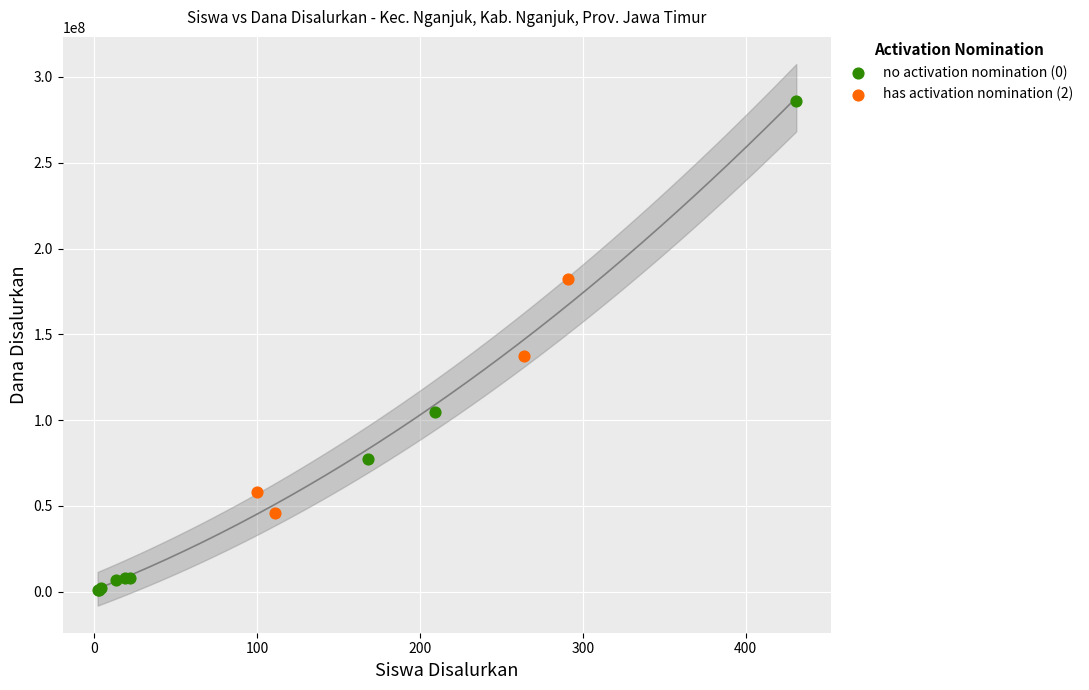

Which series reaches the minimum Y coordinate?

no activation nomination (0)